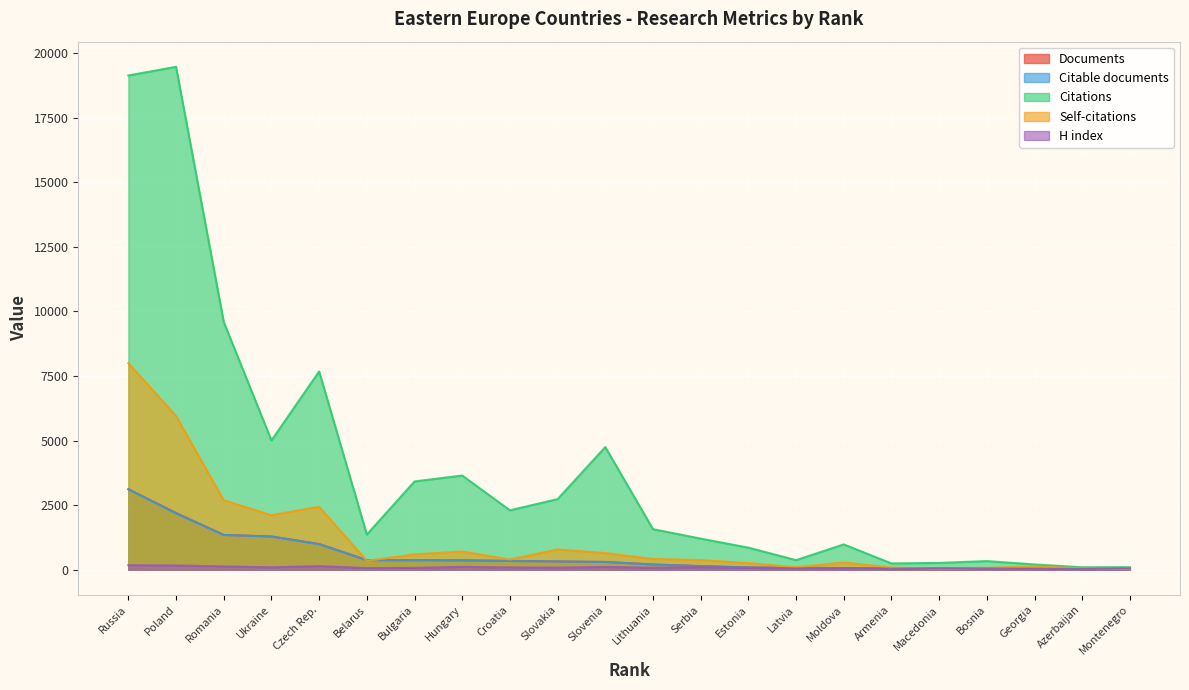

True or false: Documents has more than 2 points higher than both neighbors.

False